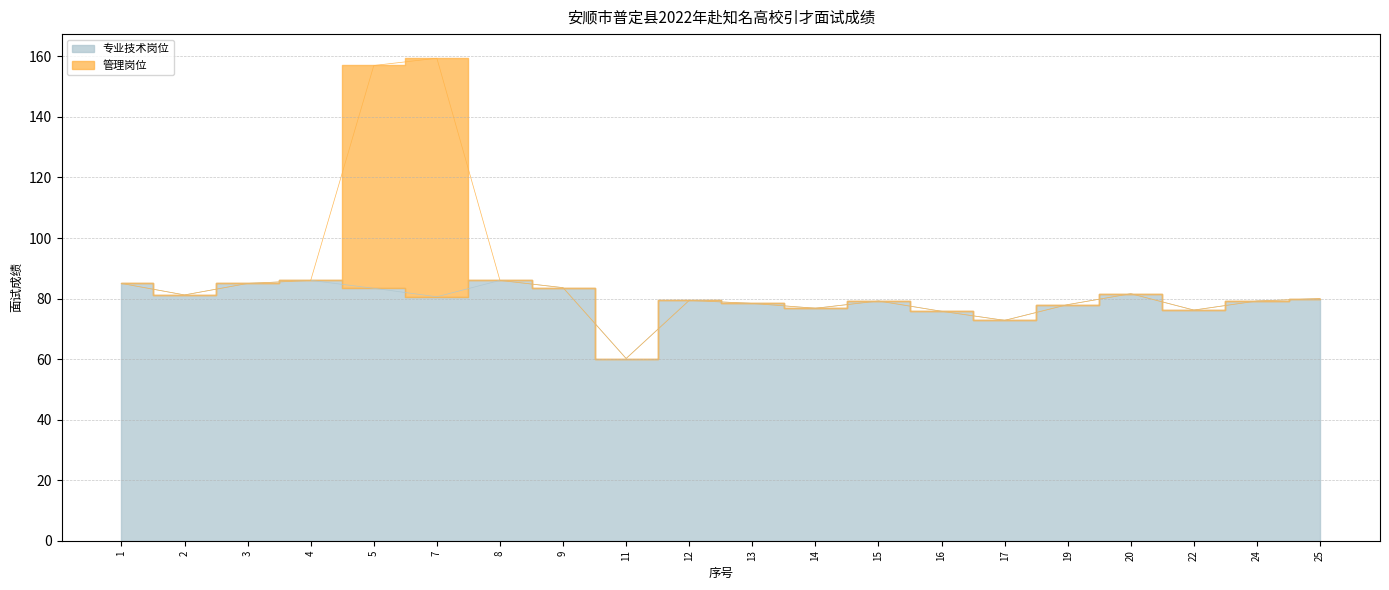

Is it true that the value at 5 is 83.4?

True